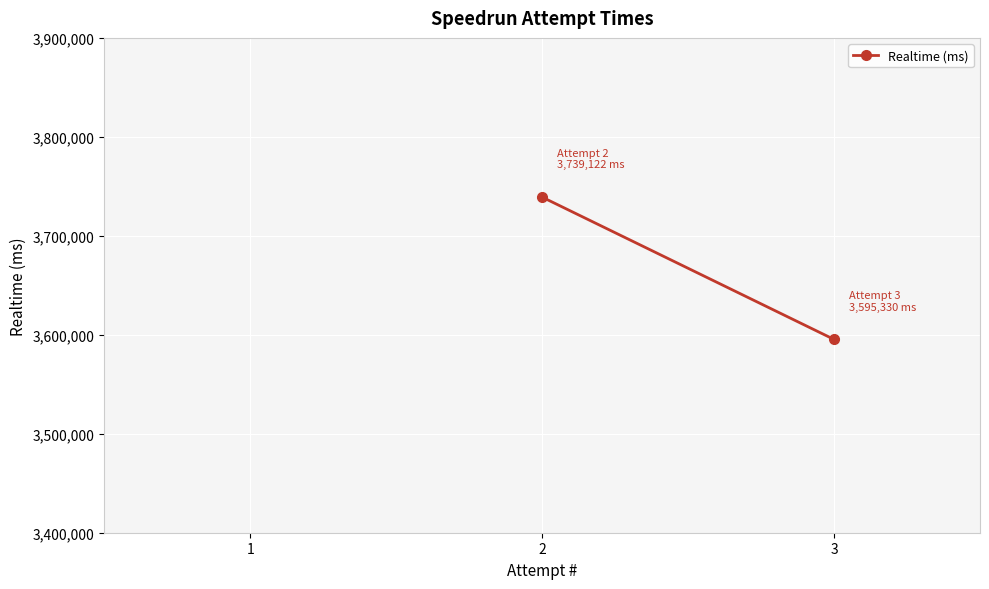

What is the value of the 1st point from the left?

3739122